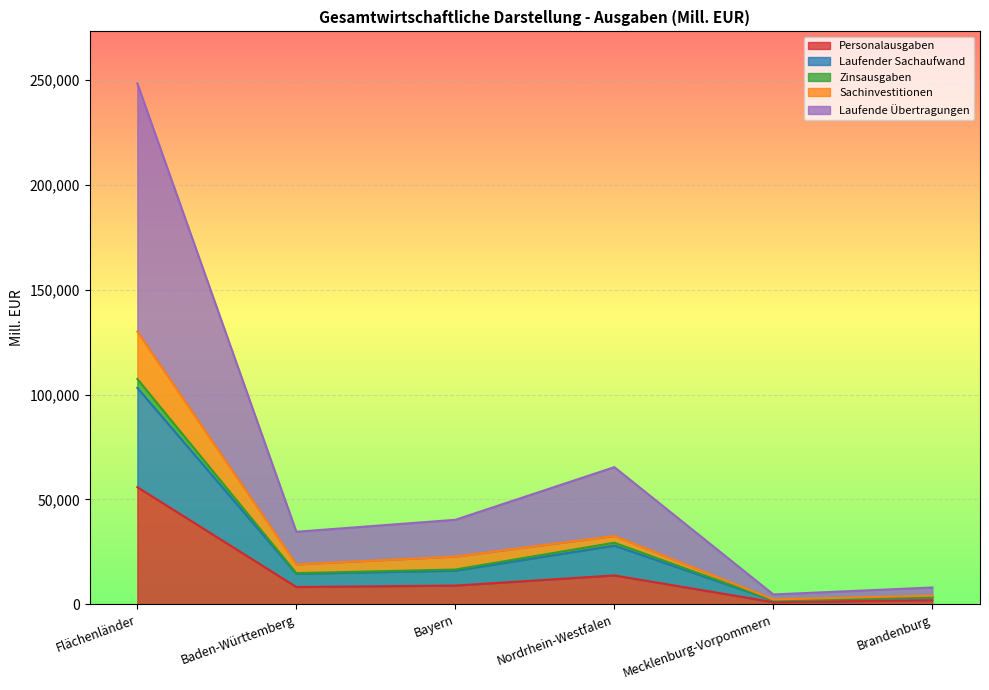

In Laufender Sachaufwand, how many points are lower than both neighbors (excluding endpoints)?

2